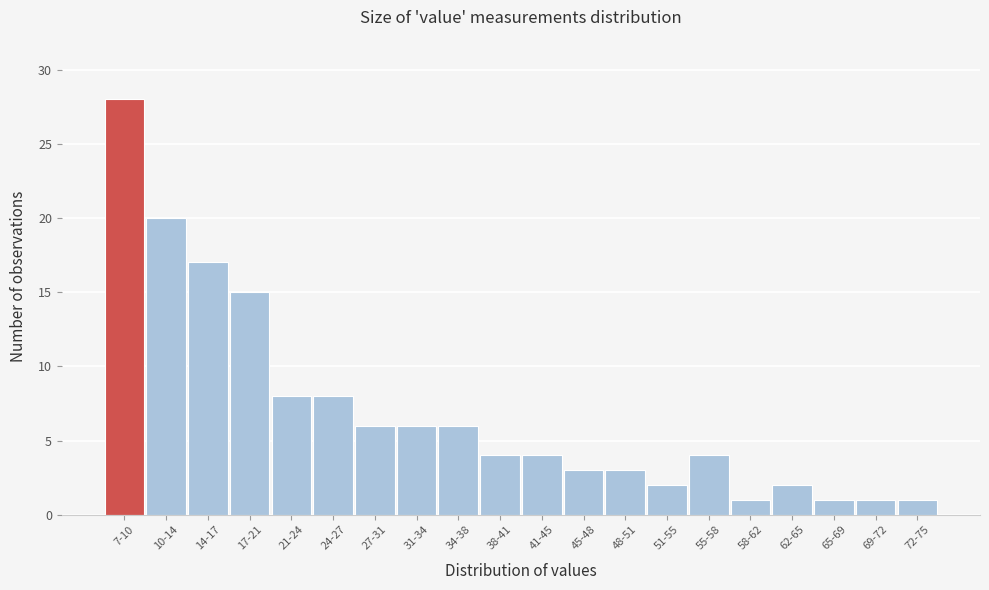

Reading right to left, list all the values displayed in this chart.

1	1	1	2	1	4	2	3	3	4	4	6	6	6	8	8	15	17	20	28